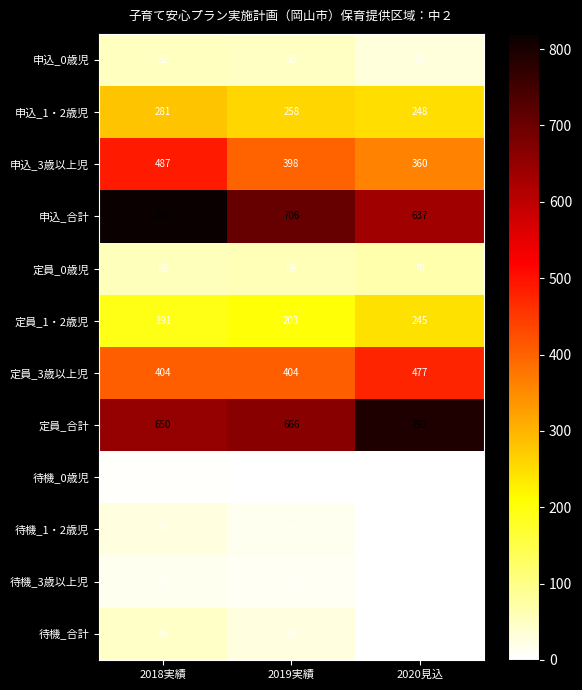

What is the total value across all series at 2020見込?

2858